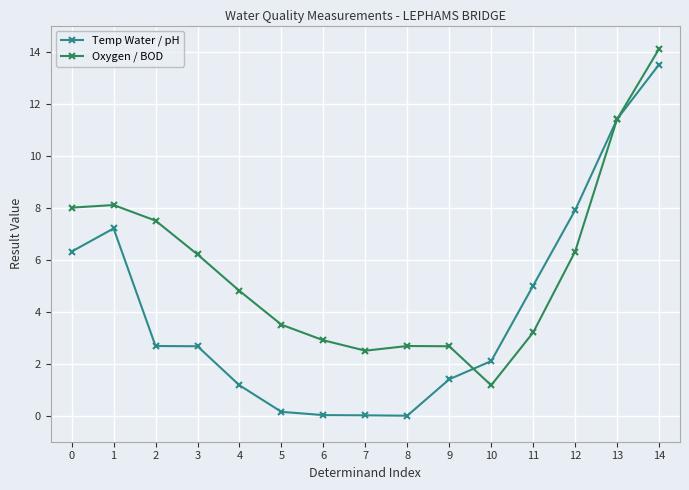

The Oxygen / BOD series shows 2.1 at 4. True or false?

False